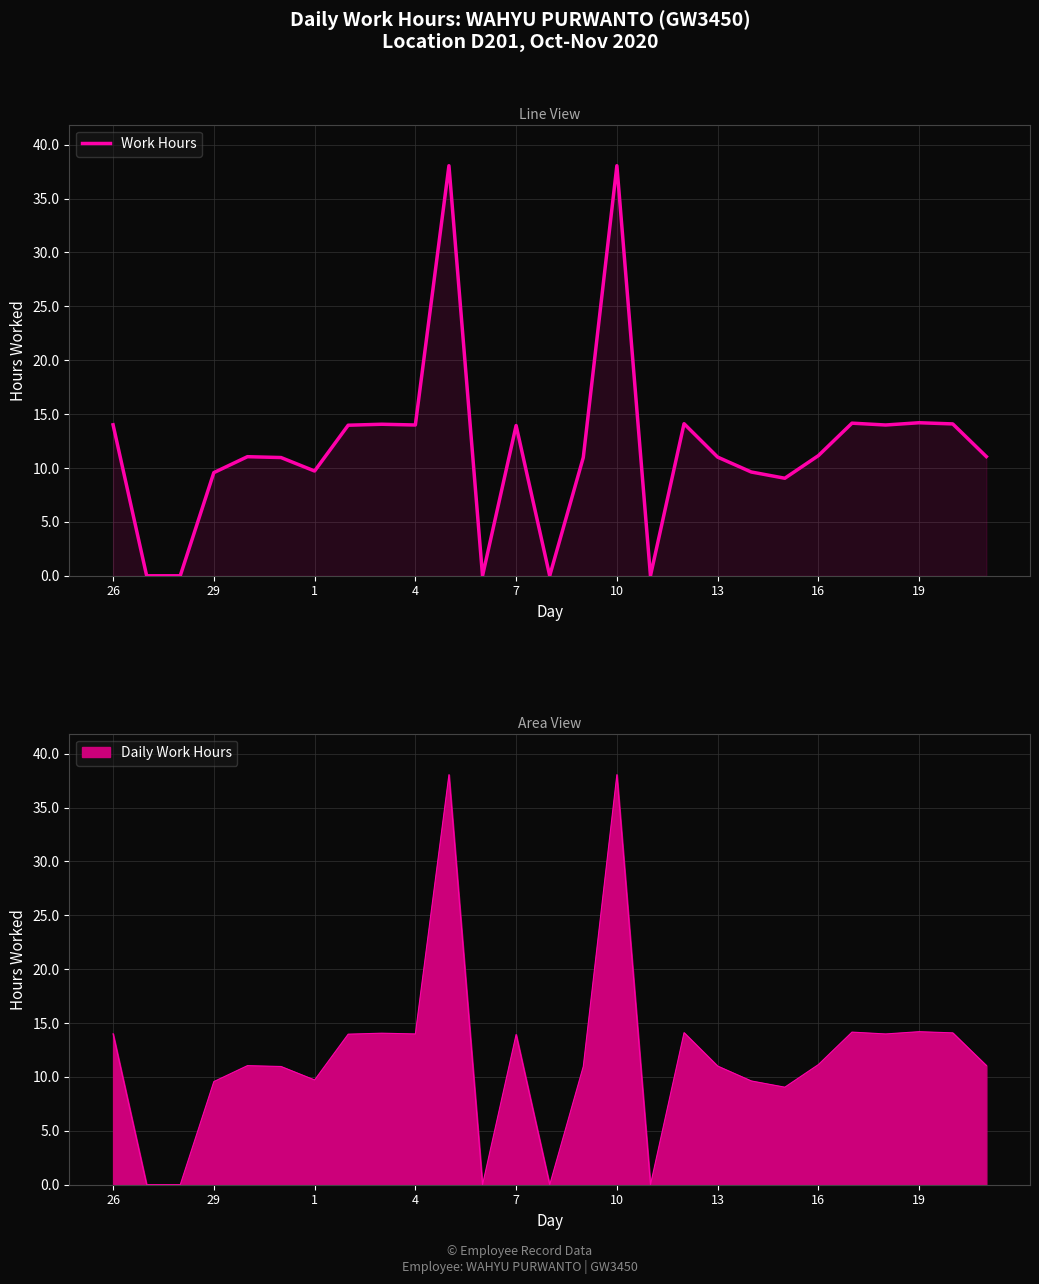

Between 16 and 17, which is larger?

17